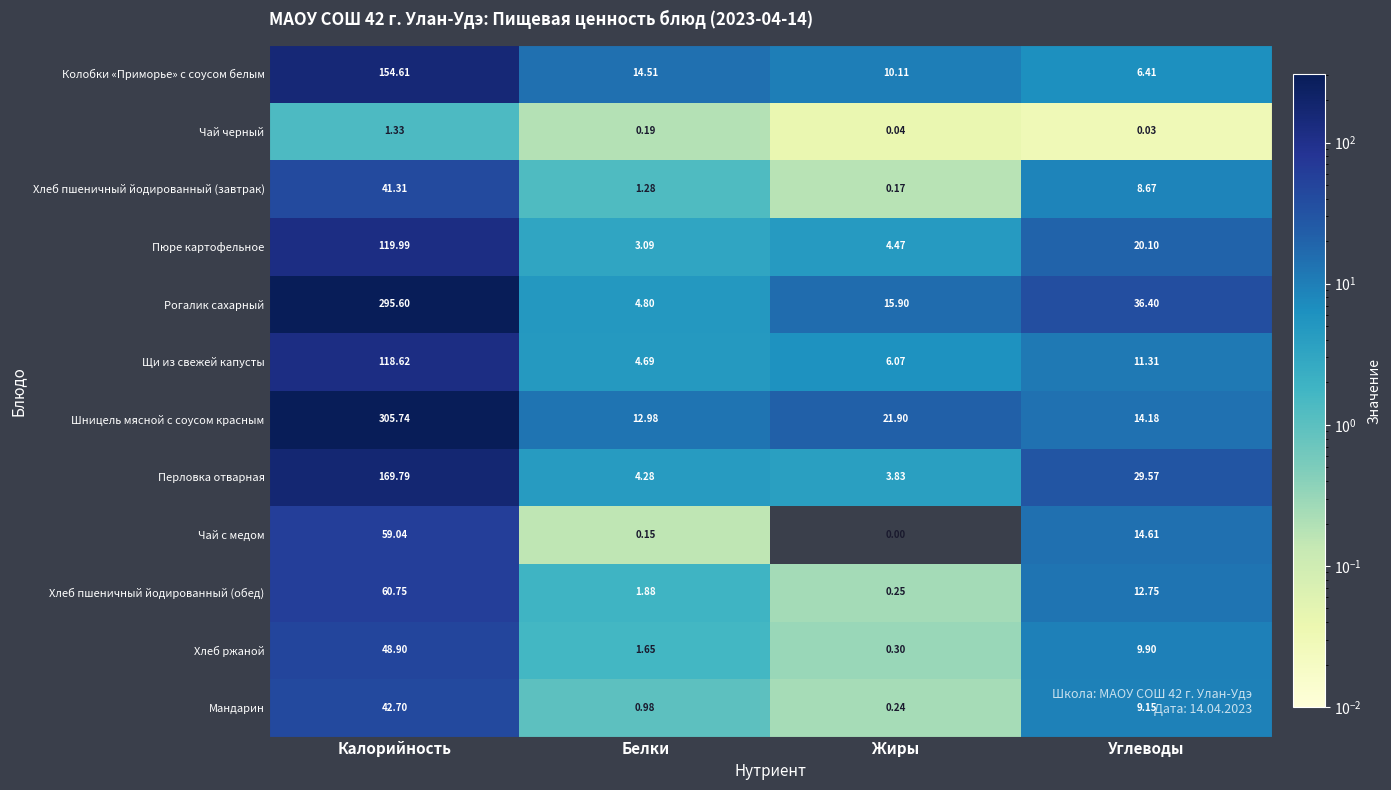

At which label does Хлеб пшеничный йодированный (завтрак) first exceed 8?

Калорийность